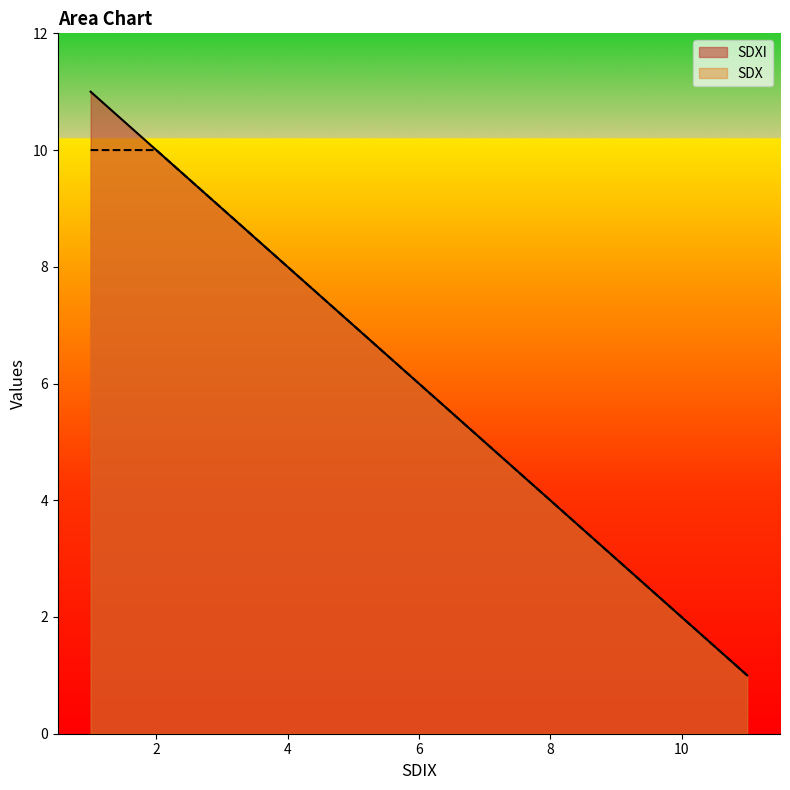

True or false: SDXI and SDX intersect in this chart.

False